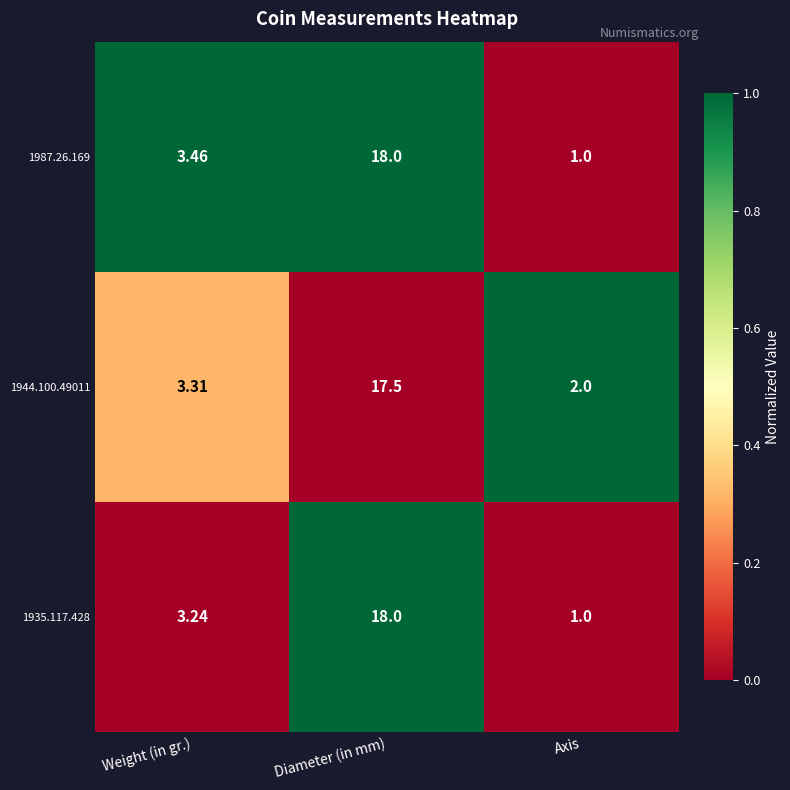

Which label corresponds to the largest value in the chart?

Diameter (in mm)